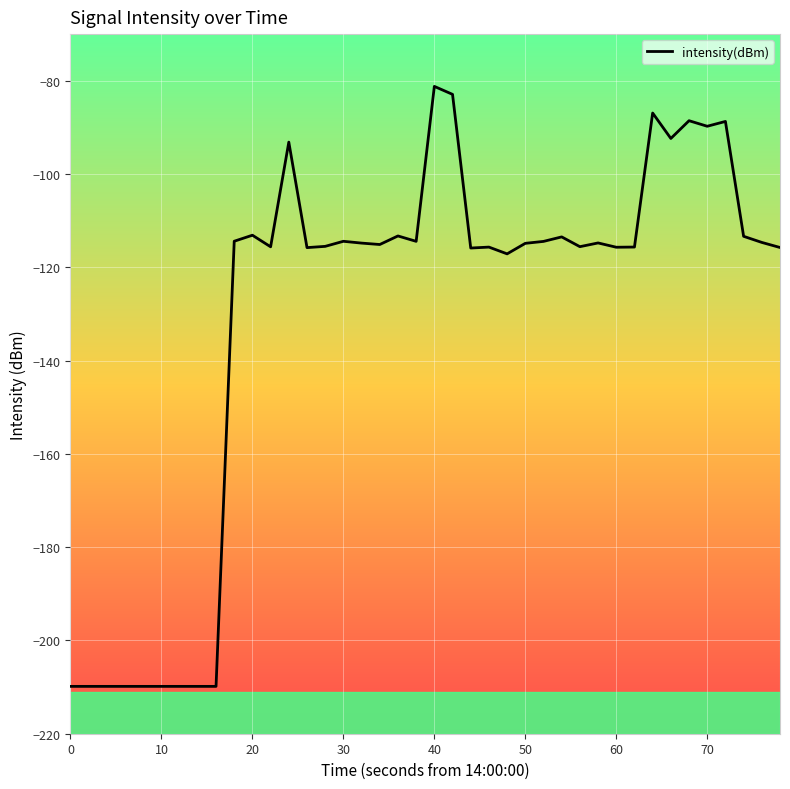

Does the chart have visible grid lines?

Yes